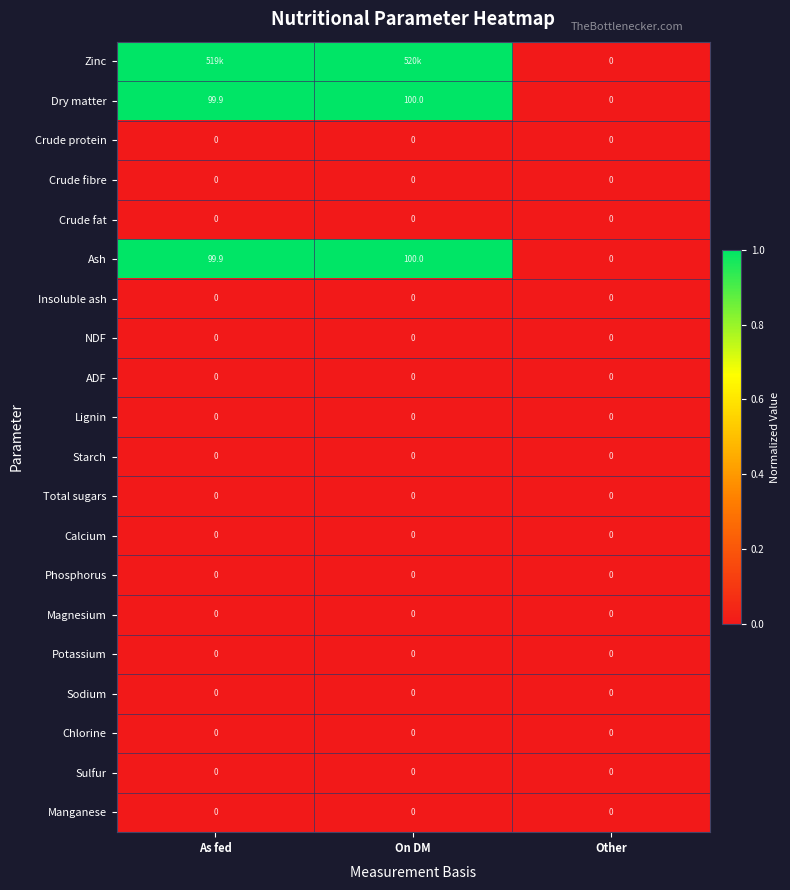

At which label does Dry matter first exceed 99?

As fed